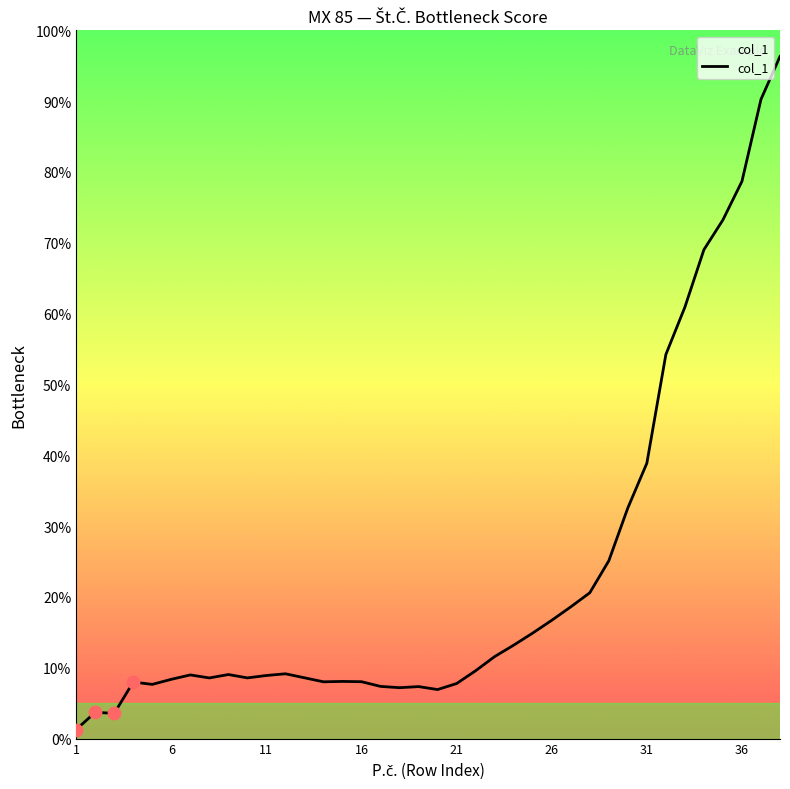

What is the ratio of the value at 16 to the value at 18?

1.1